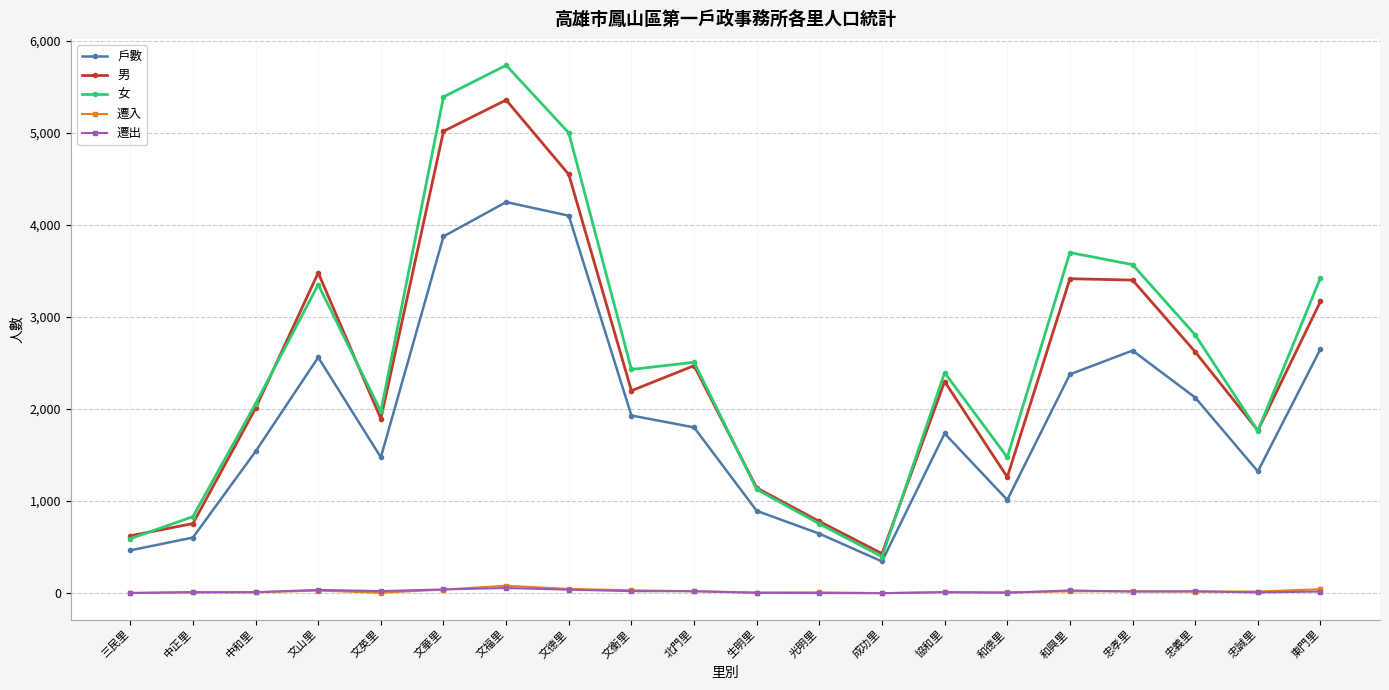

What are all the series names shown in the legend?

戶數, 男, 女, 遷入, 遷出